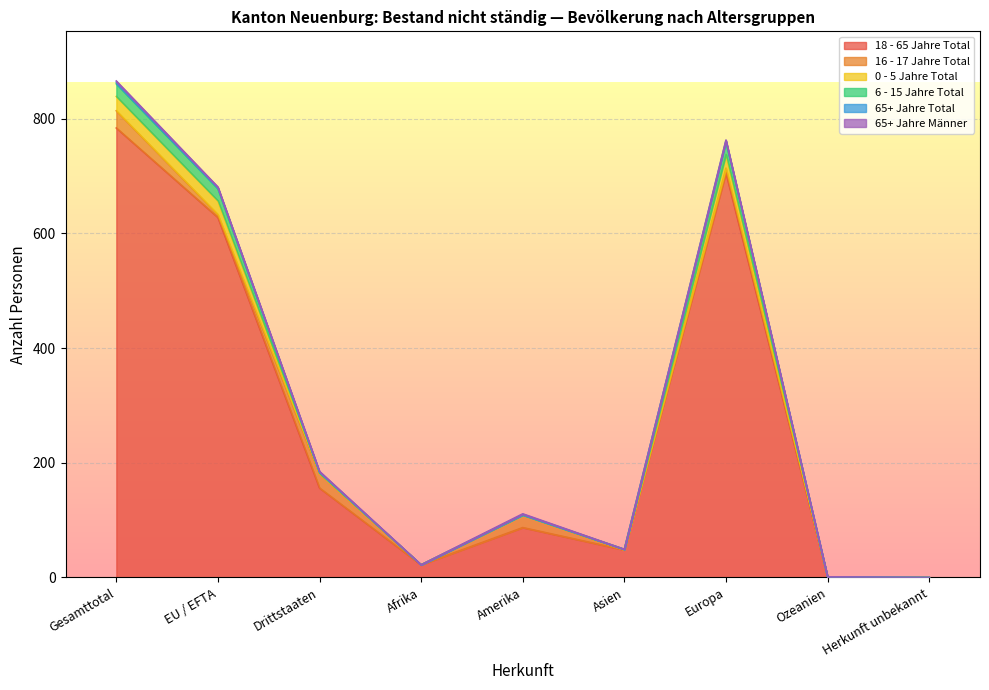

True or false: 6 - 15 Jahre Total and 0 - 5 Jahre Total intersect in this chart.

False